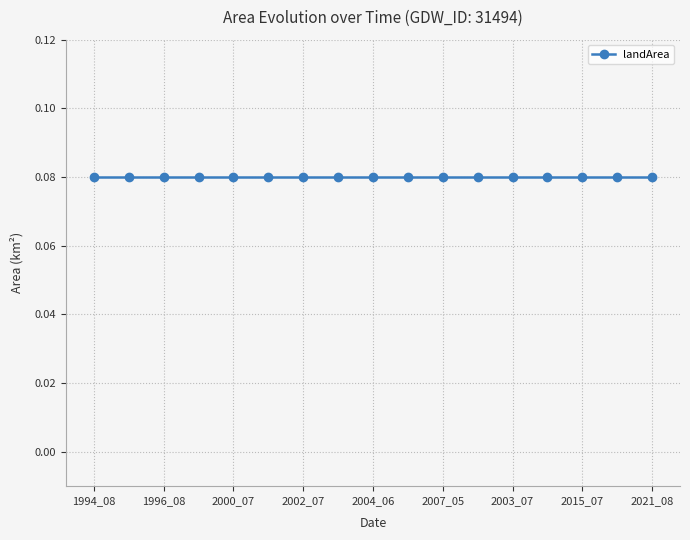

What is the label of the 14th point from the right?

1999_09